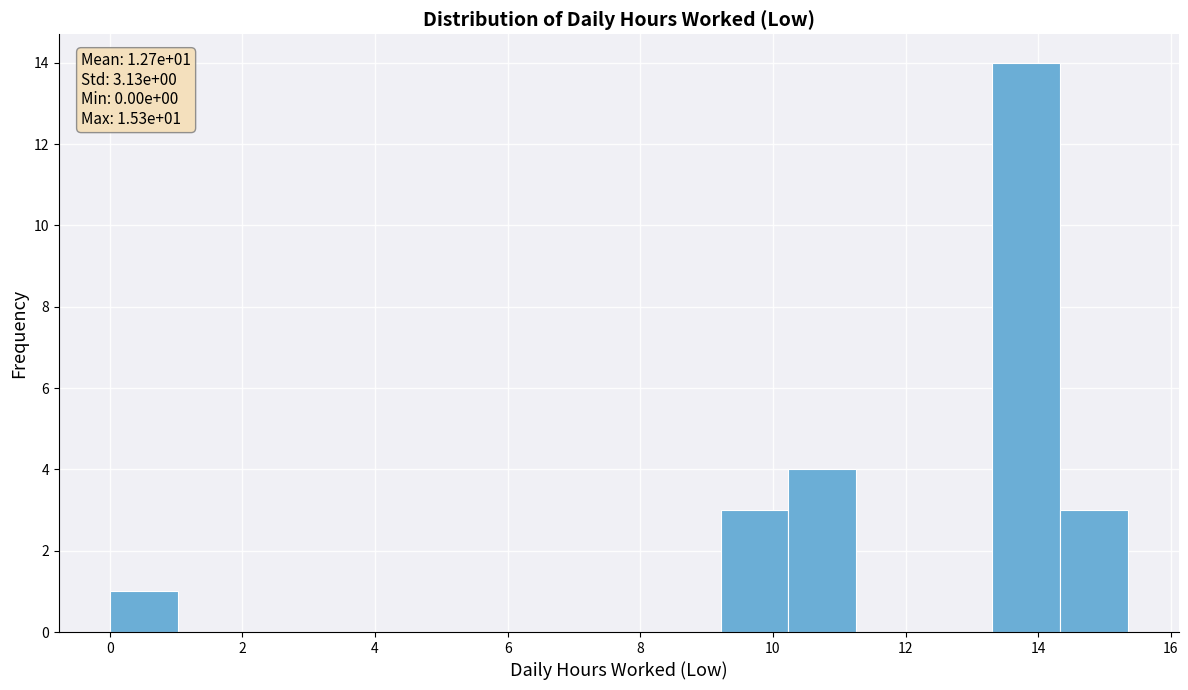

Over which range of the x-axis is the bar tallest?

13.4 to 14.4